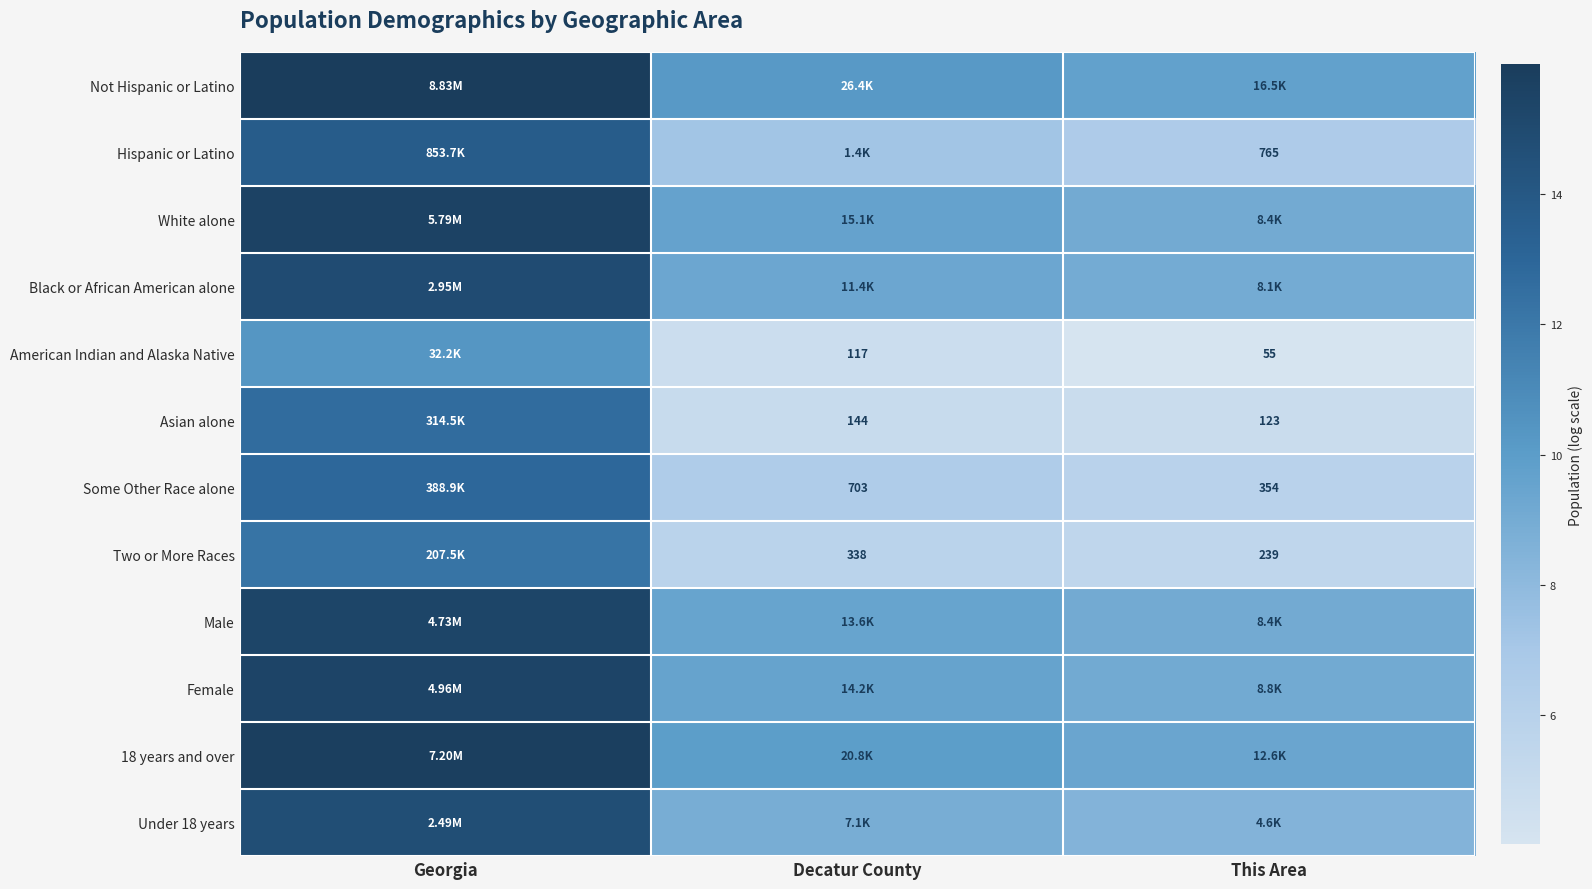

Is it true that American Indian and Alaska Native equals 10.4 at Georgia?

True